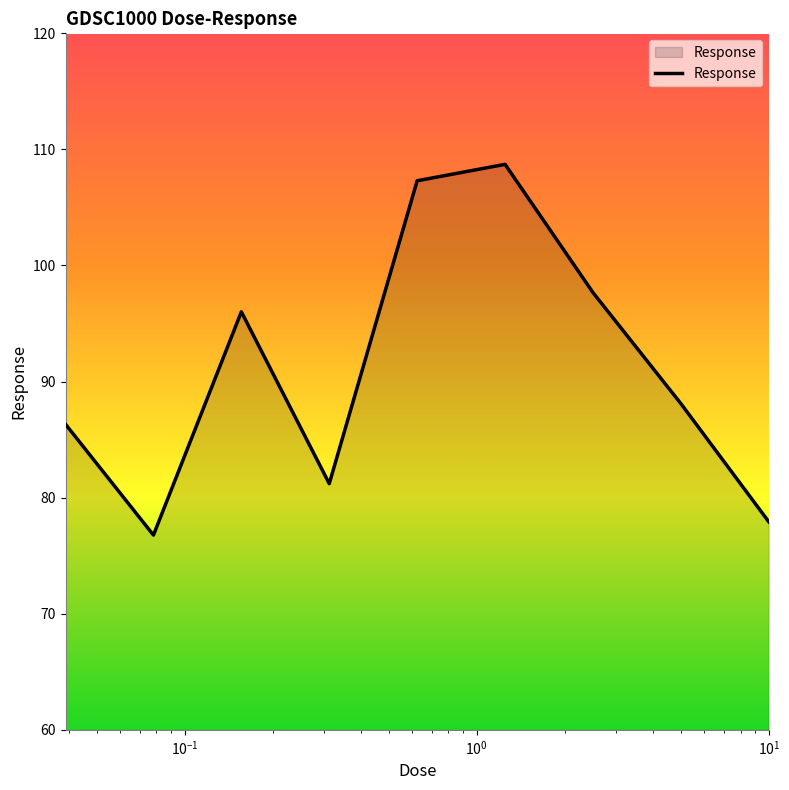

What is the minimum value shown in the chart?

76.8